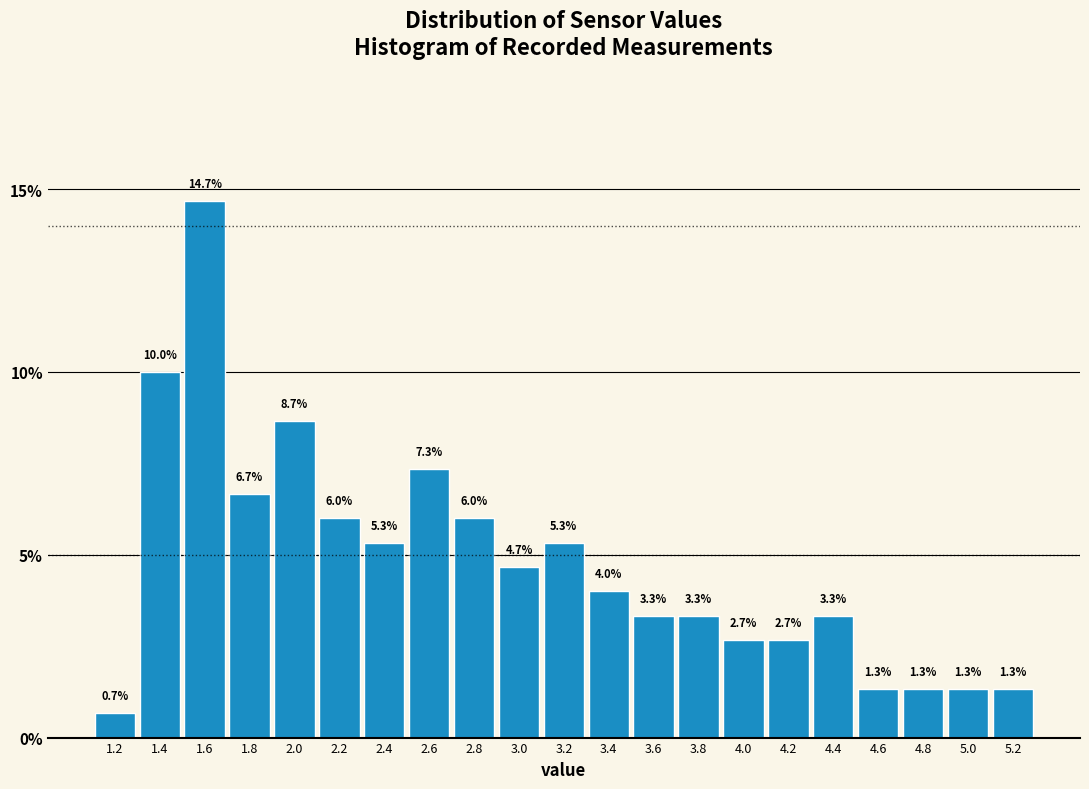

Which range on the x-axis has the tallest bar?

1.5 to 1.7